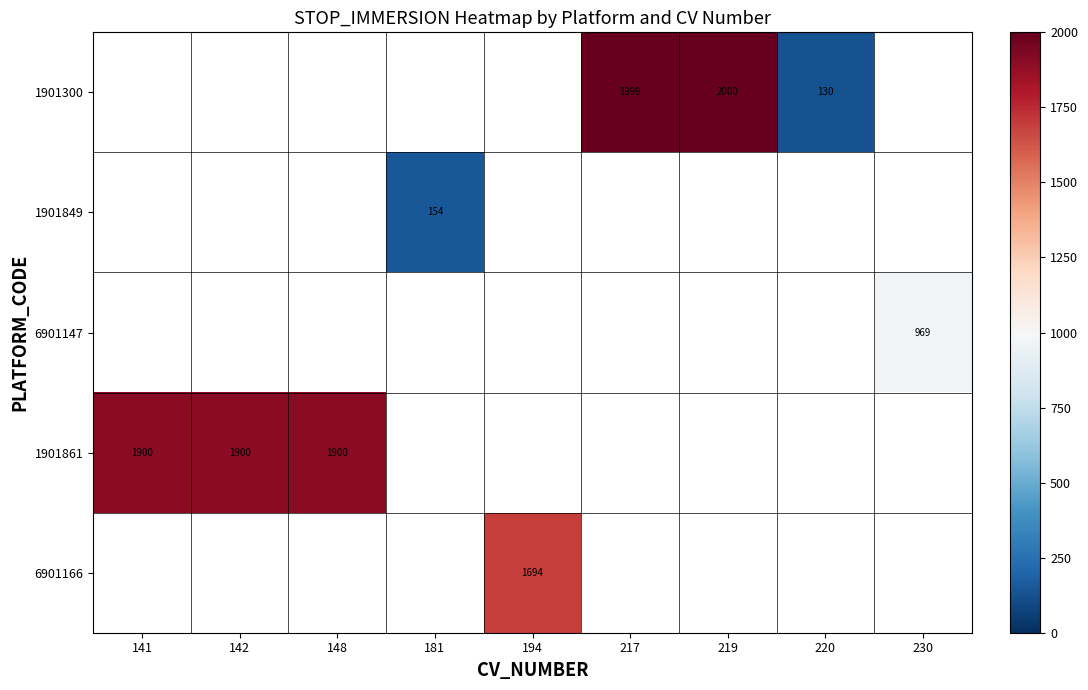

The value of 1901300 at 220 is 130. True or false?

True